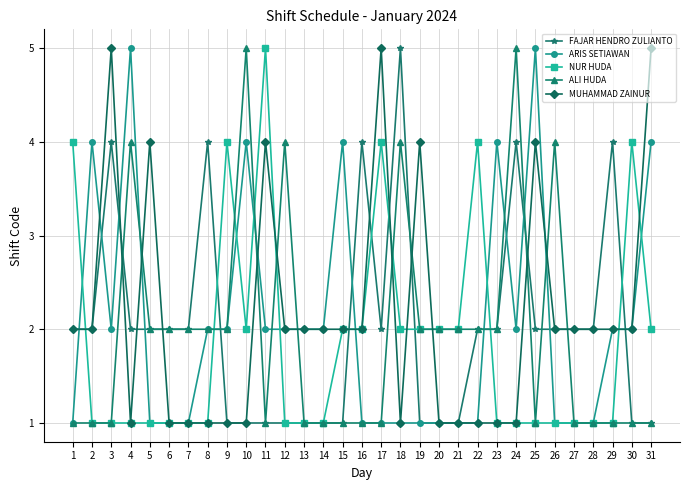

What is the difference between the highest and lowest values at 24?

4